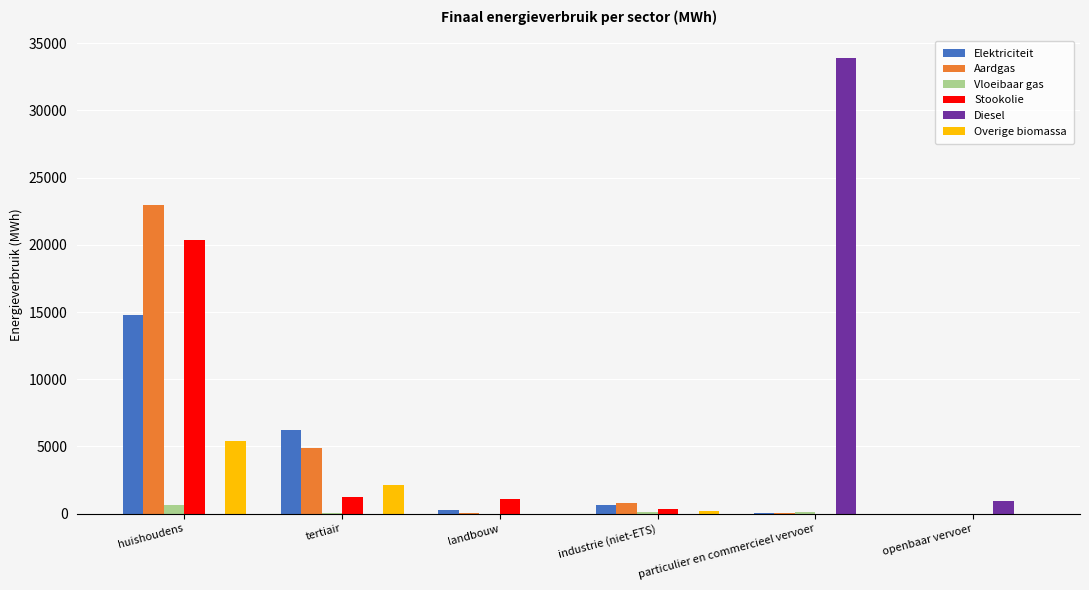

True or false: Diesel has a value of 53173.1 at particulier en commercieel vervoer.

False